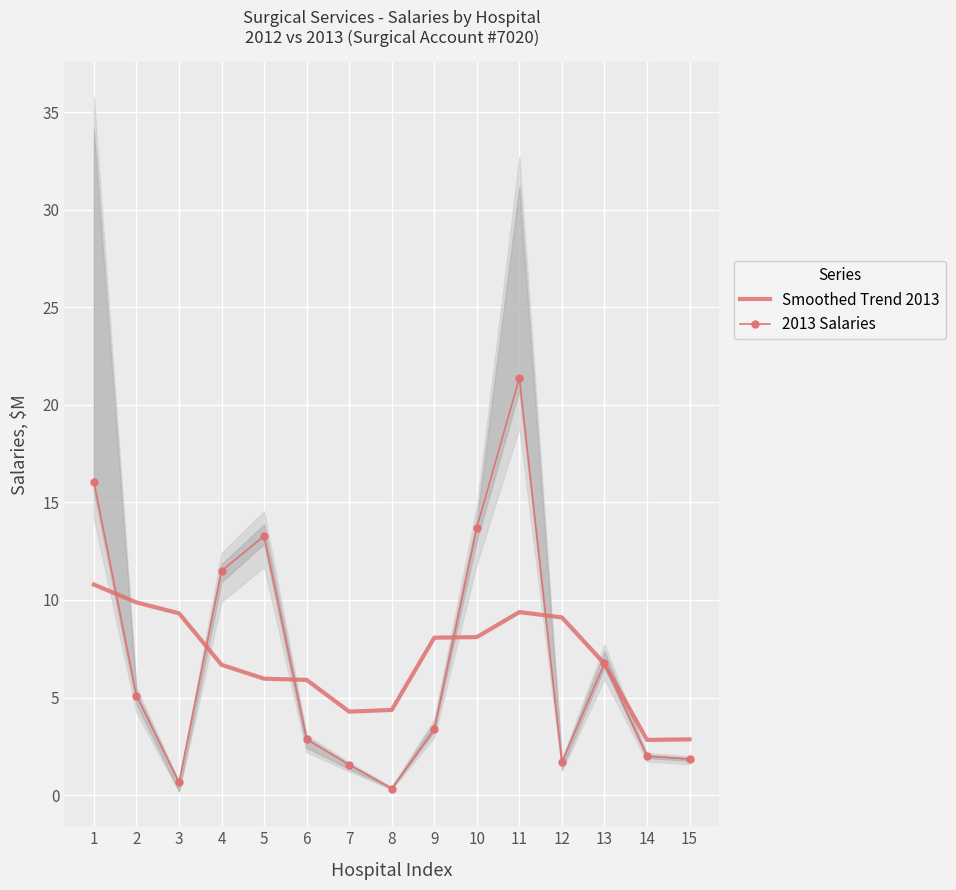

Which category has the highest value in the 2013 Salaries series?

11